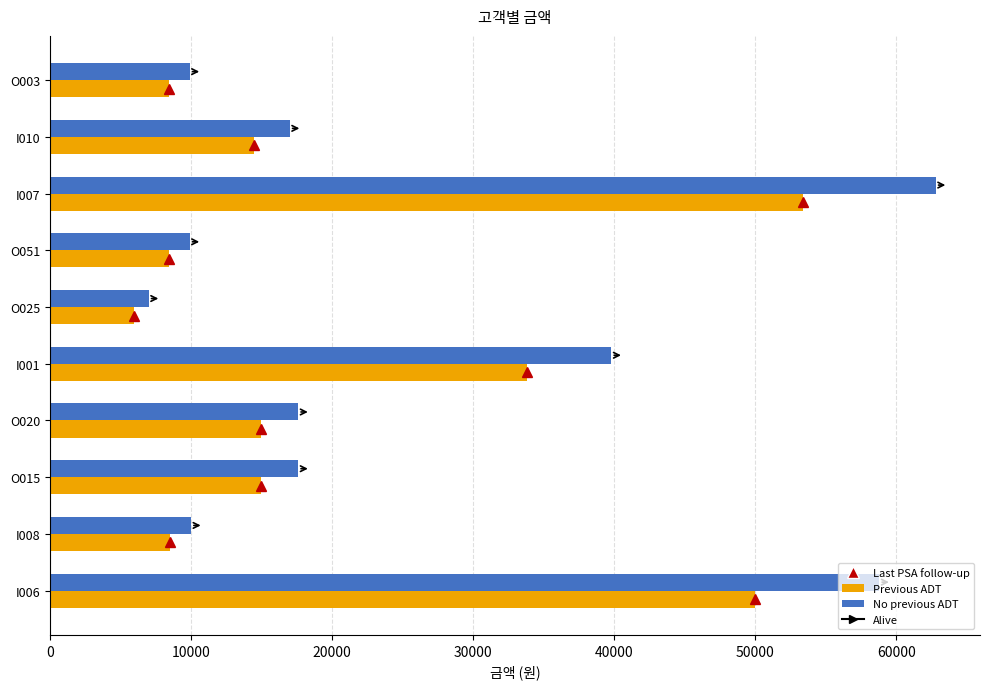

The value of Previous ADT at O025 is 7000. True or false?

True